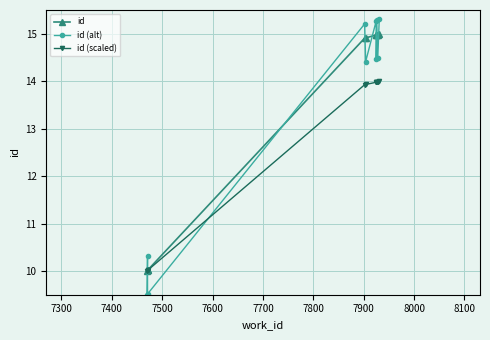

How many lines are shown in the chart?

3